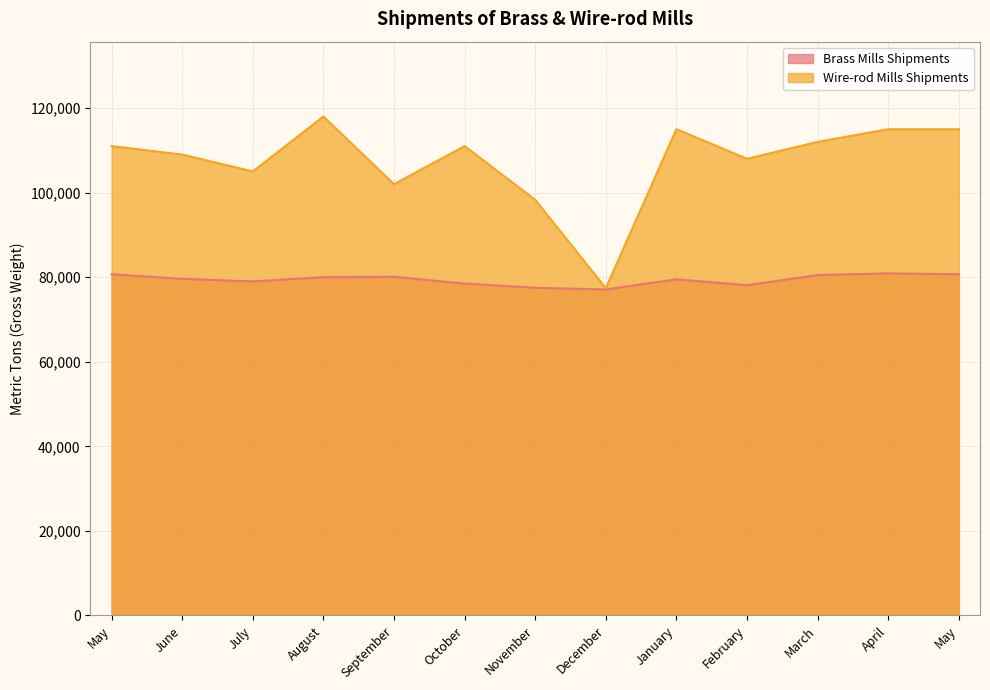

The Wire-rod Mills Shipments series shows 115000 at January. True or false?

True